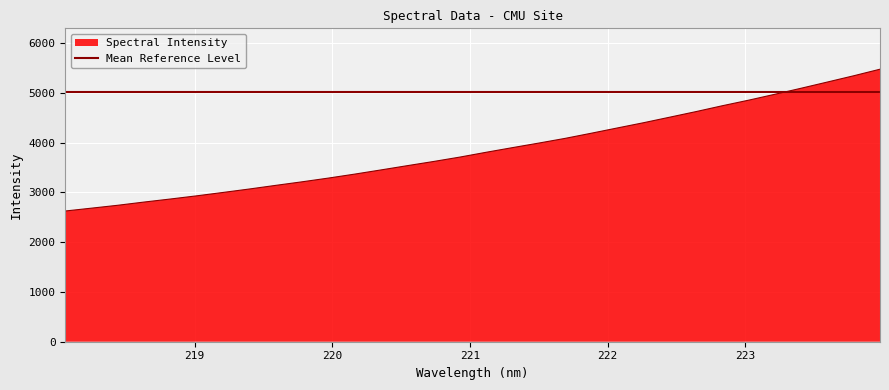

What is the sum of all values?

123550.6